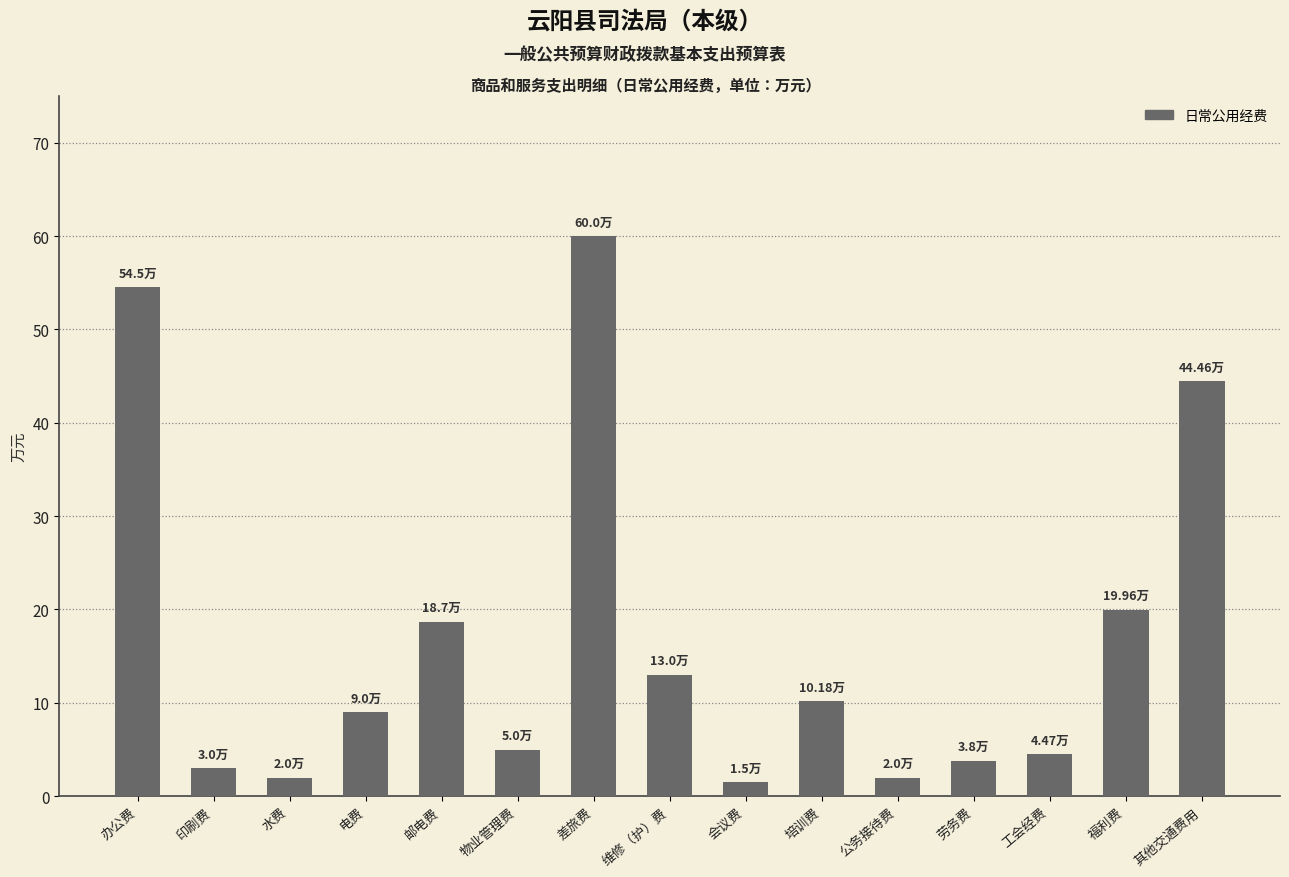

What is the change in value from 物业管理费 to 差旅费?

+55.0